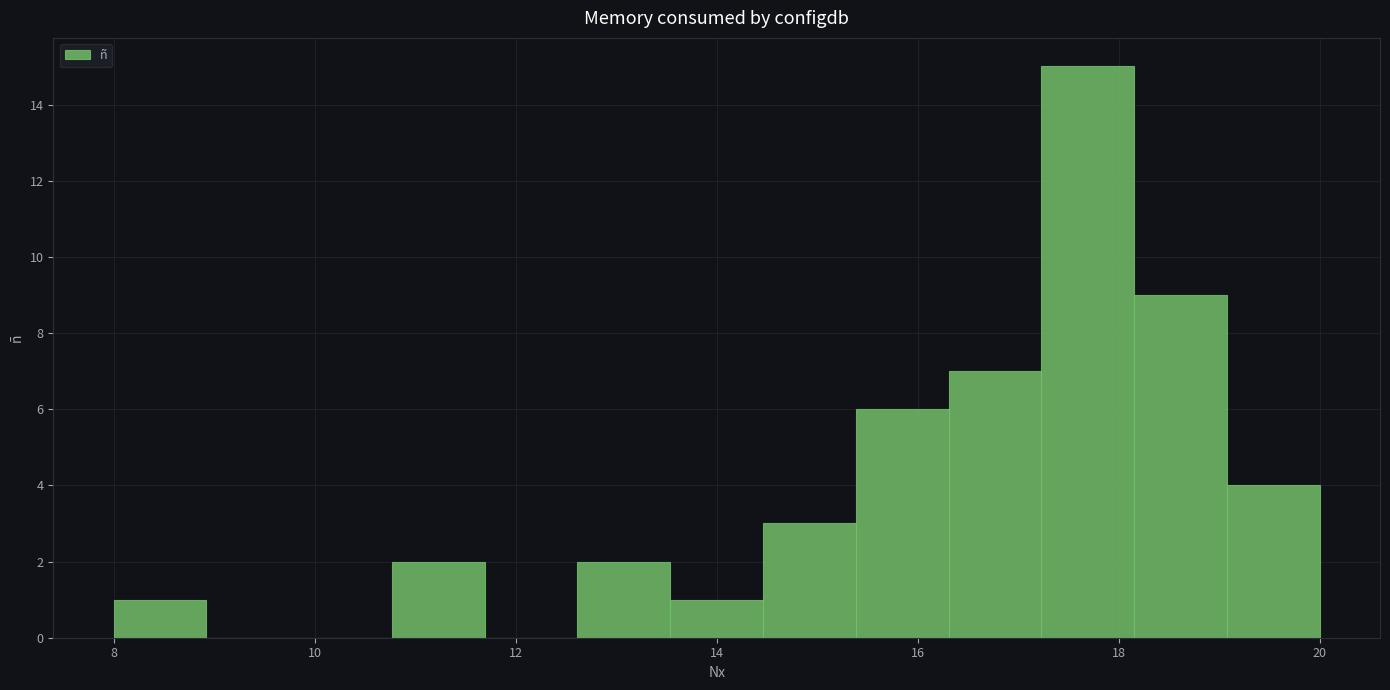

Reading left to right, transcribe this chart: for each bar, give the range it covers on the x-axis and its height. Neither the bar edges nor the heights are printed on the chart, so give them approximately, as read against the axes.

8.0 to 9.0: 1
9.0 to 9.8: 0
9.8 to 10.8: 0
10.8 to 11.6: 2
11.6 to 12.6: 0
12.6 to 13.6: 2
13.6 to 14.4: 1
14.4 to 15.4: 3
15.4 to 16.4: 6
16.4 to 17.2: 7
17.2 to 18.2: 15
18.2 to 19.0: 9
19.0 to 20.0: 4